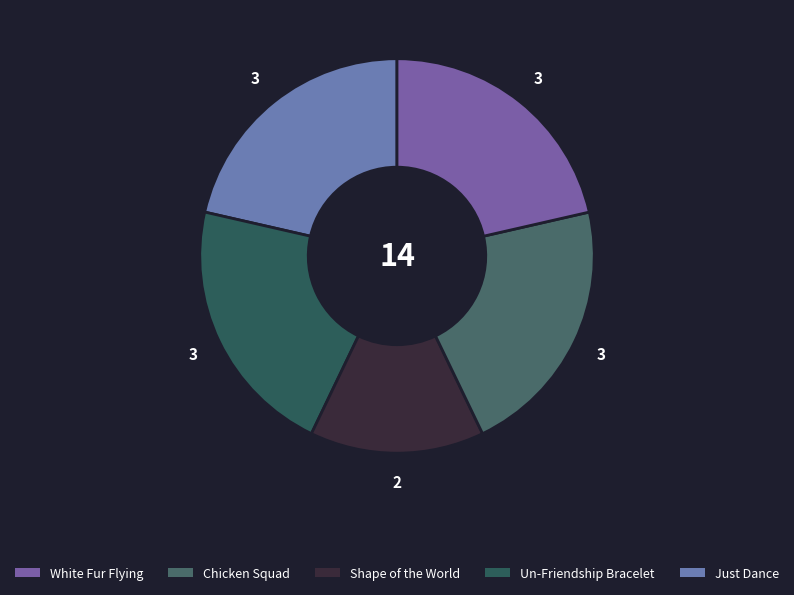

Rank the categories by value from highest to lowest.

Just Dance, Un-Friendship Bracelet, Chicken Squad, White Fur Flying, Shape of the World